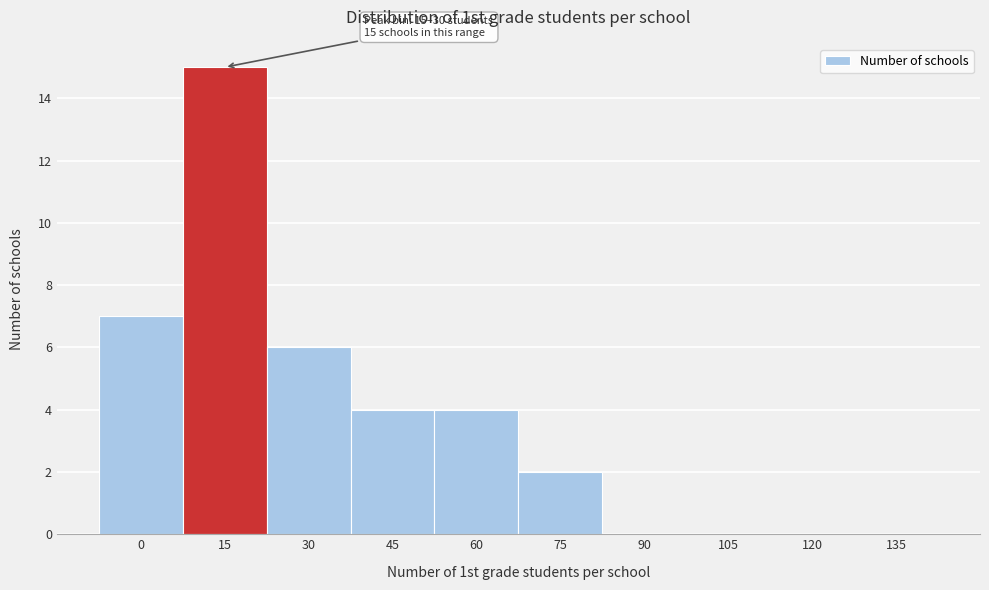

Reading right to left, extract all data points from this chart.

135=0	120=0	105=0	90=0	75=2	60=4	45=4	30=6	15=15	0=7